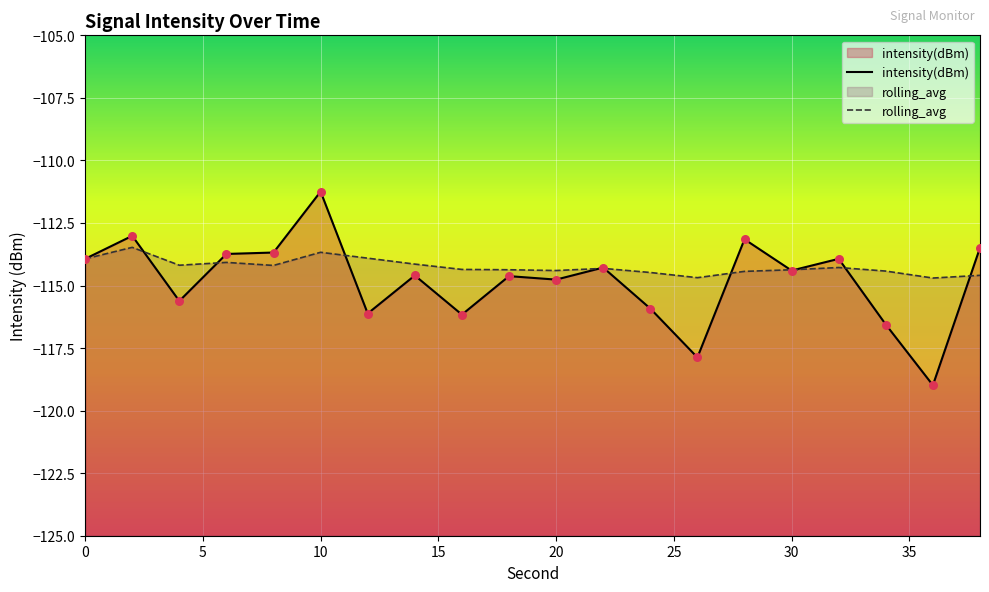

Which series has the largest Y range (max minus min)?

intensity(dBm)